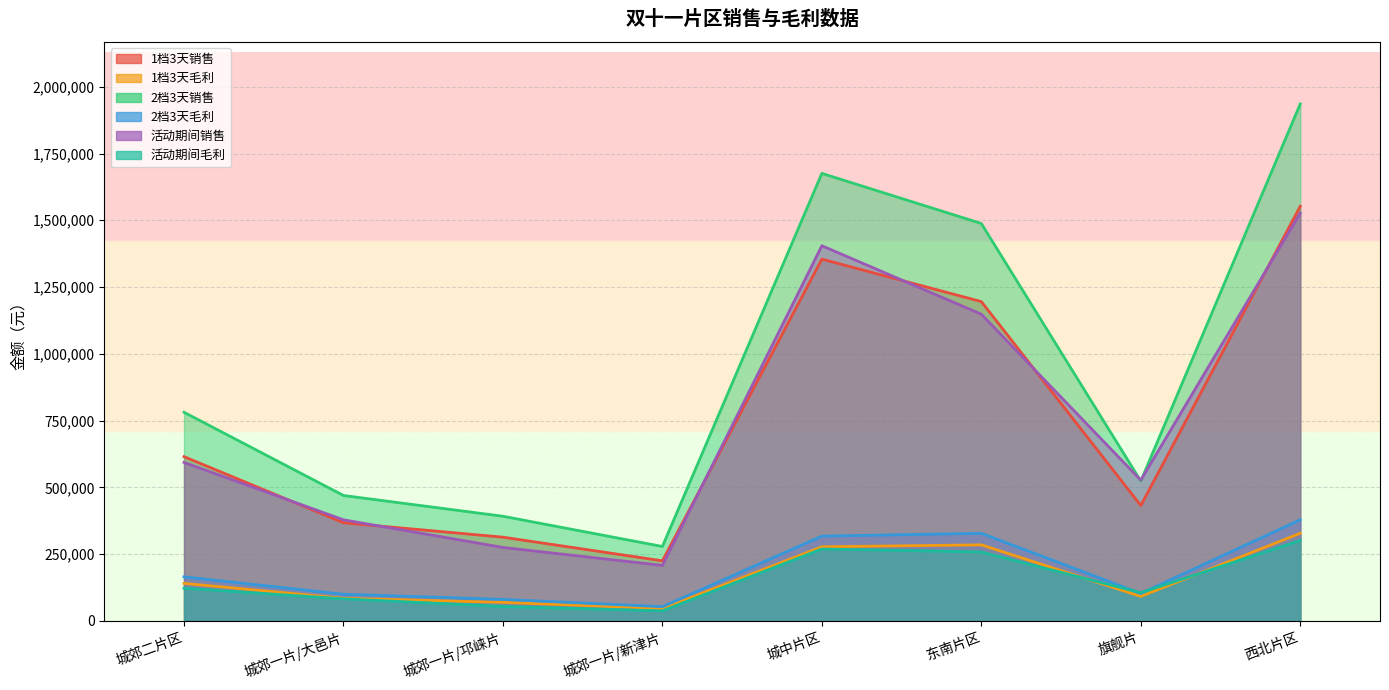

At which category does the chart reach its minimum across all series?

城郊一片/新津片